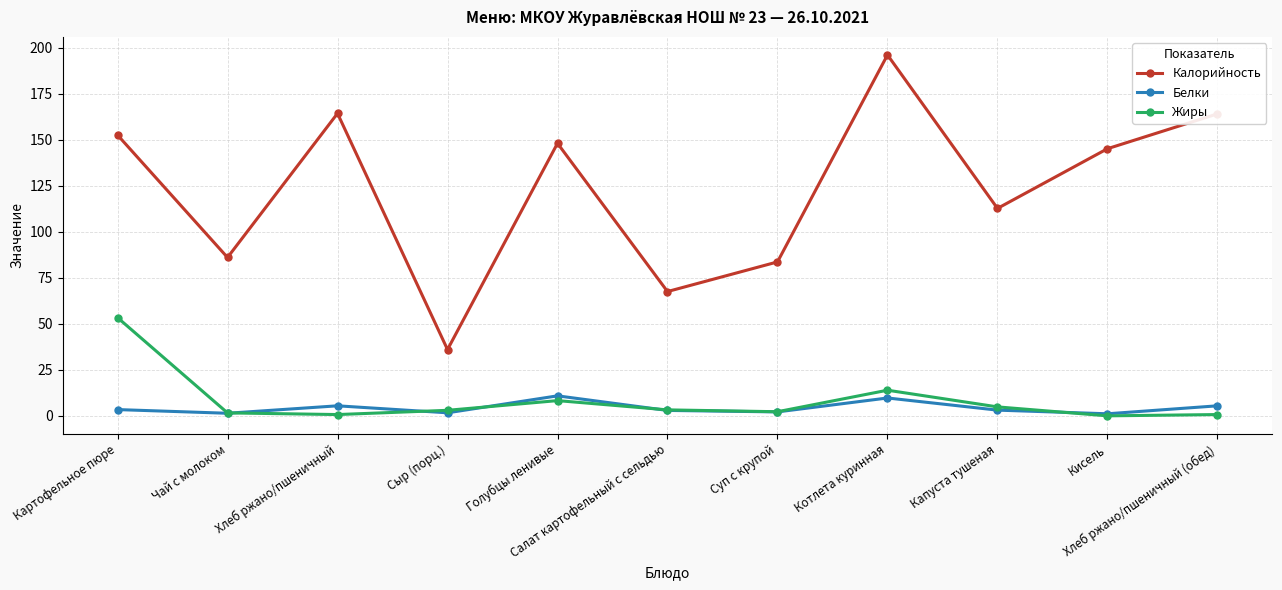

What is the difference between the Белки values at Суп с крупой and Чай с молоком?

0.7